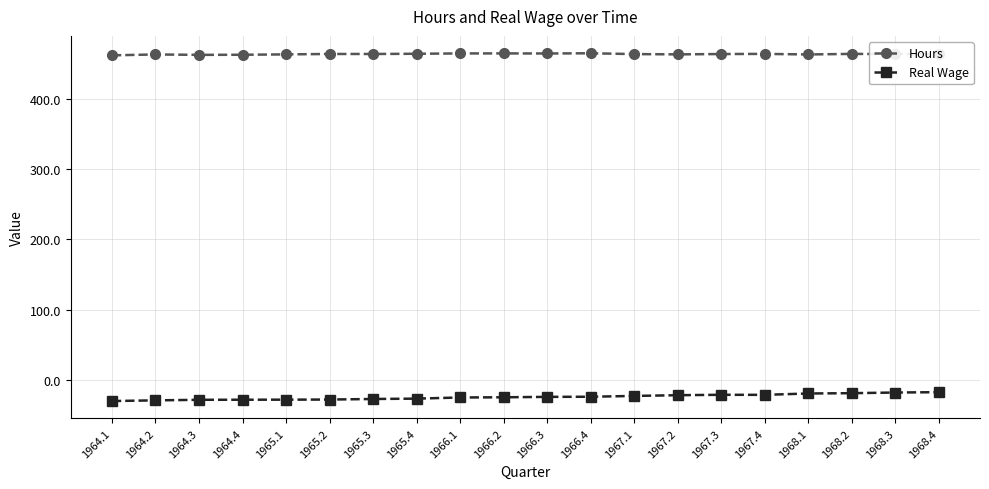

What is the difference between the highest and lowest values at 1966.4?

488.7